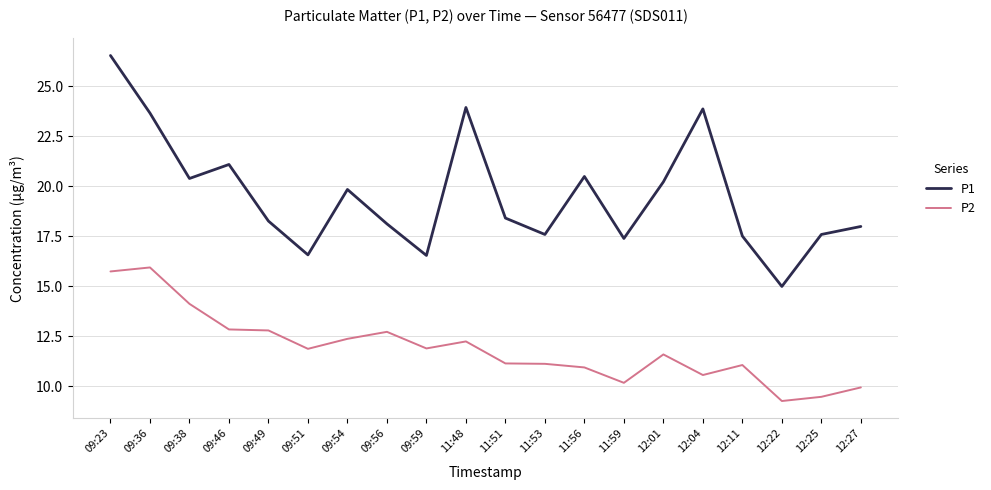

What is the smallest value displayed?

9.3